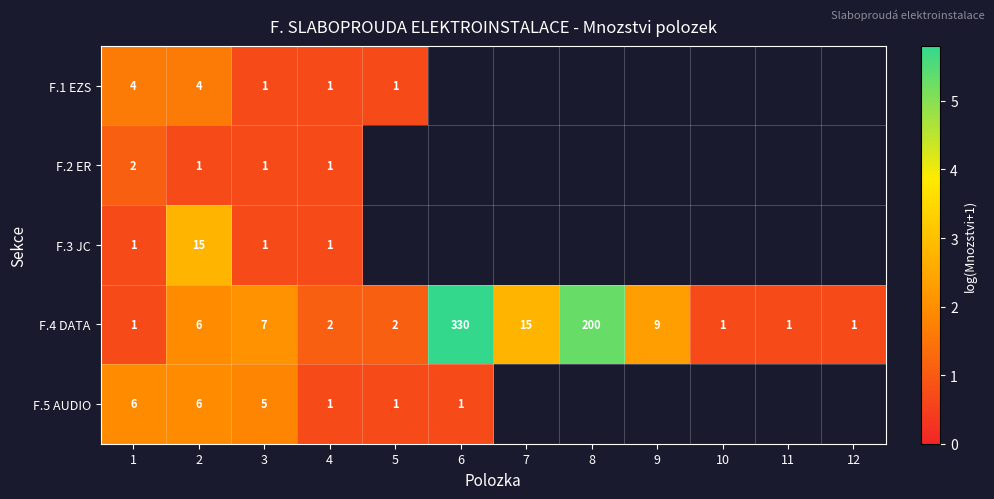

Is the value of F.3 JC at 1 greater than the value of F.4 DATA at 10?

No